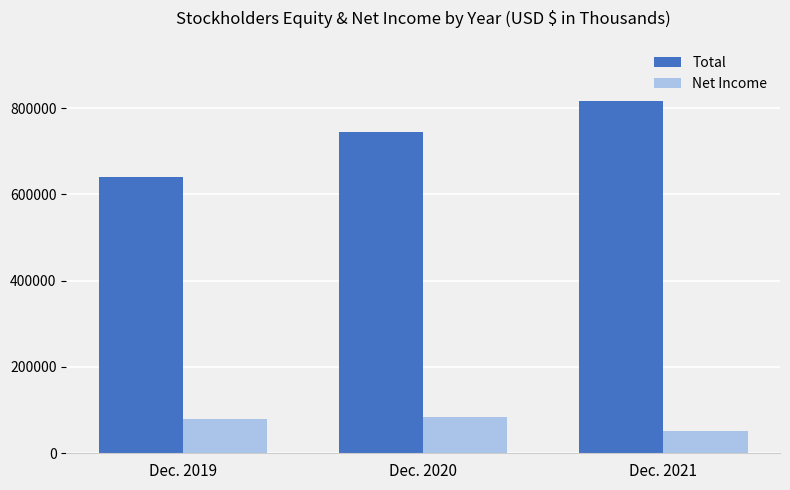

Where is Total nearest to the value 728388?

Dec. 2020